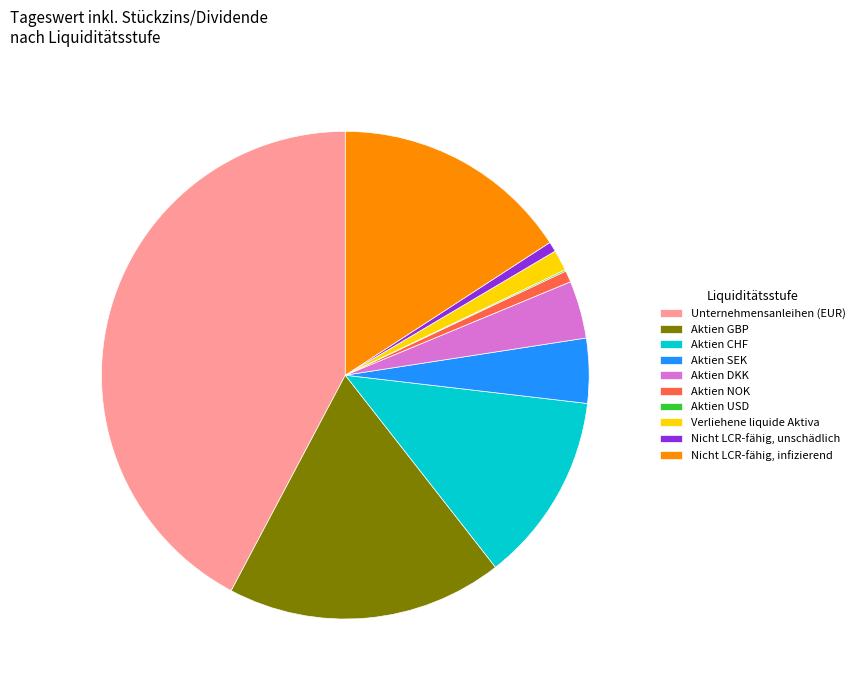

Which slice is the largest?

Unternehmensanleihen (EUR)